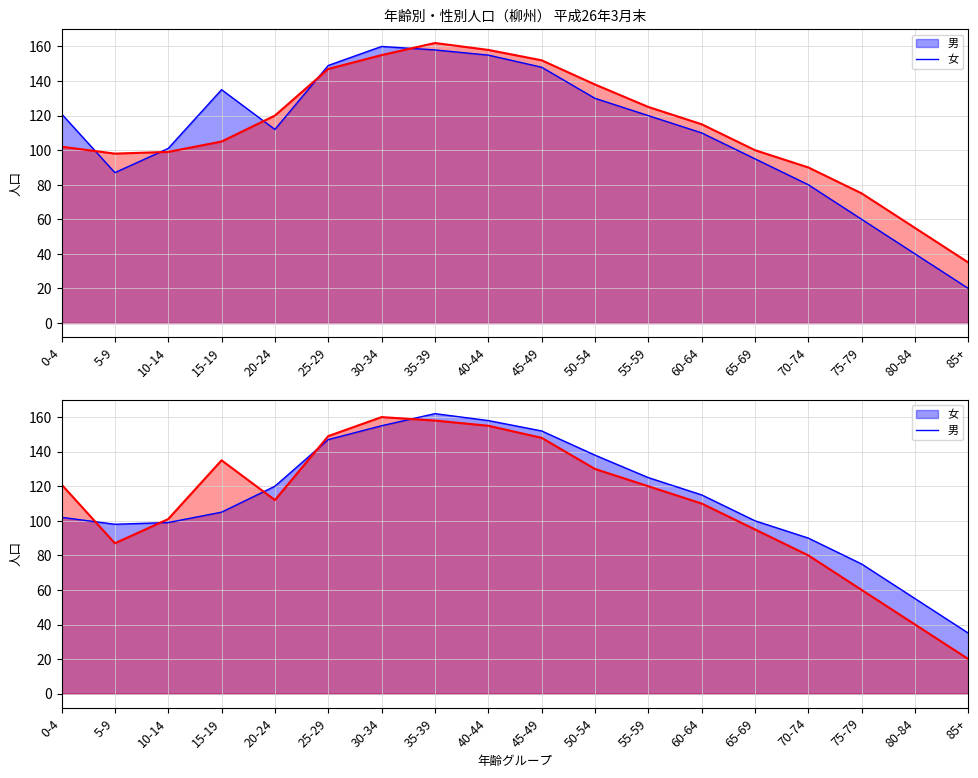

Which category has the lowest value in the 男_line series?

85+